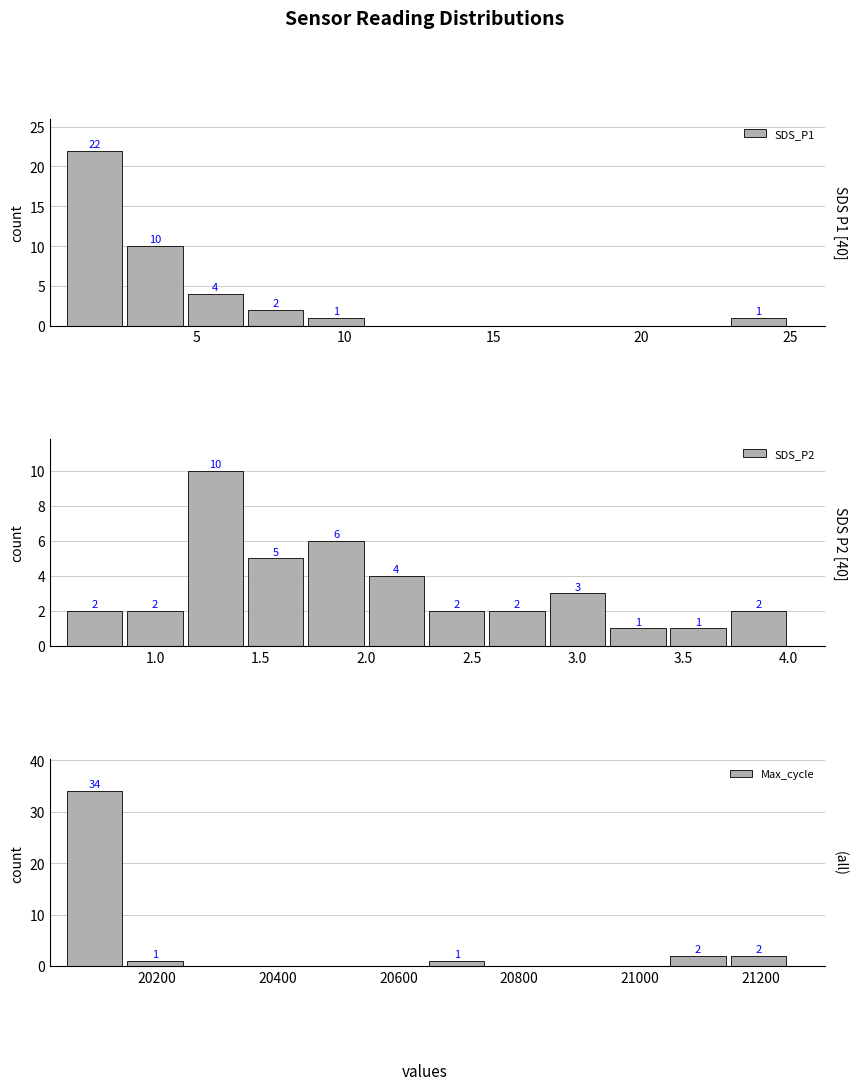

What is the maximum value for Max_cycle?

34